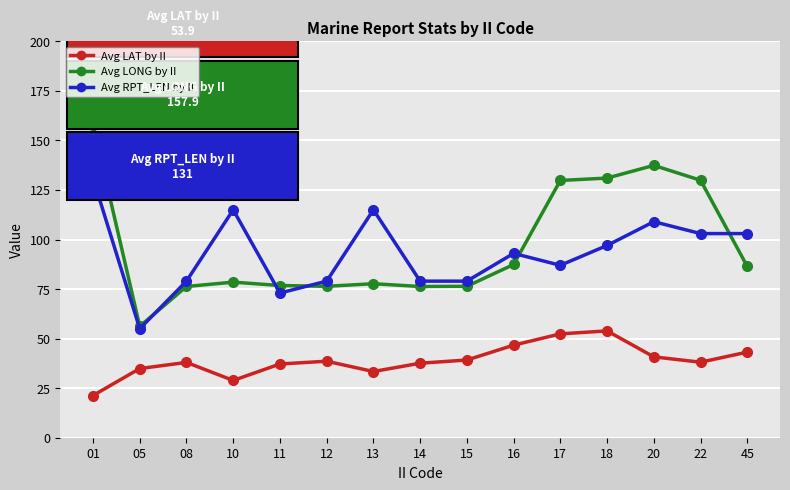

Which series has the widest spread of values?

Avg LONG by II